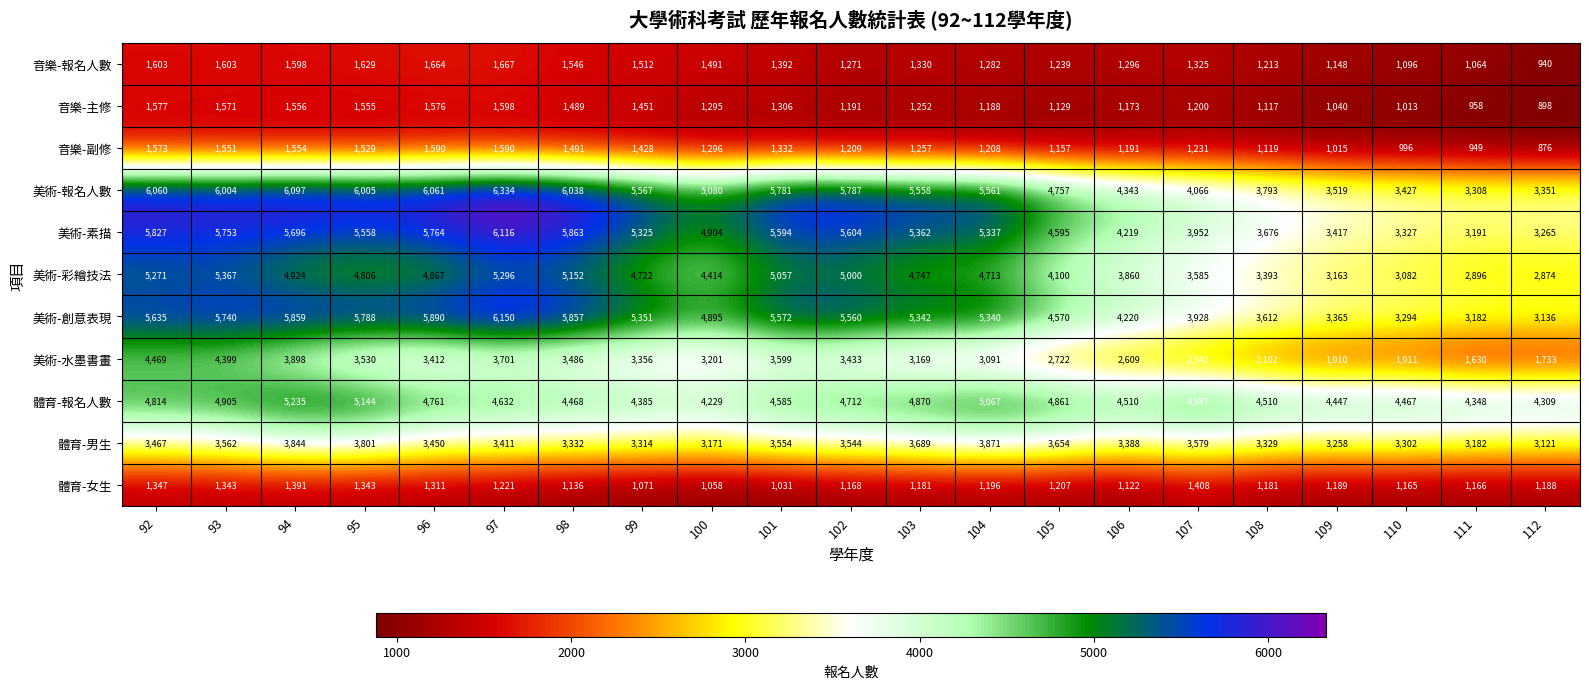

At which label is 音樂-副修 closest to 1233?

107